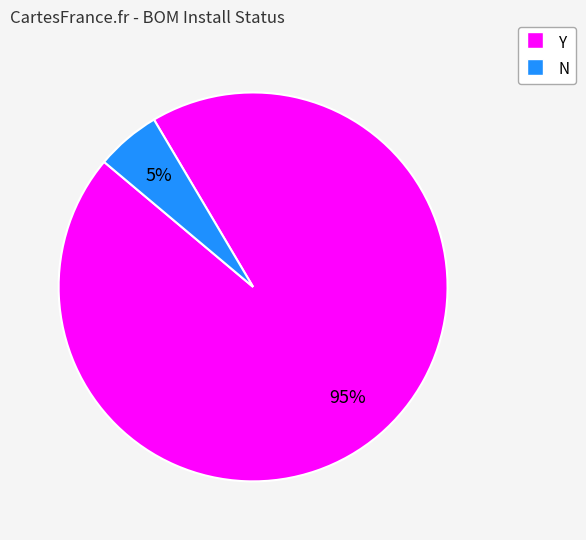

True or false: Y accounts for 83% of the total.

False